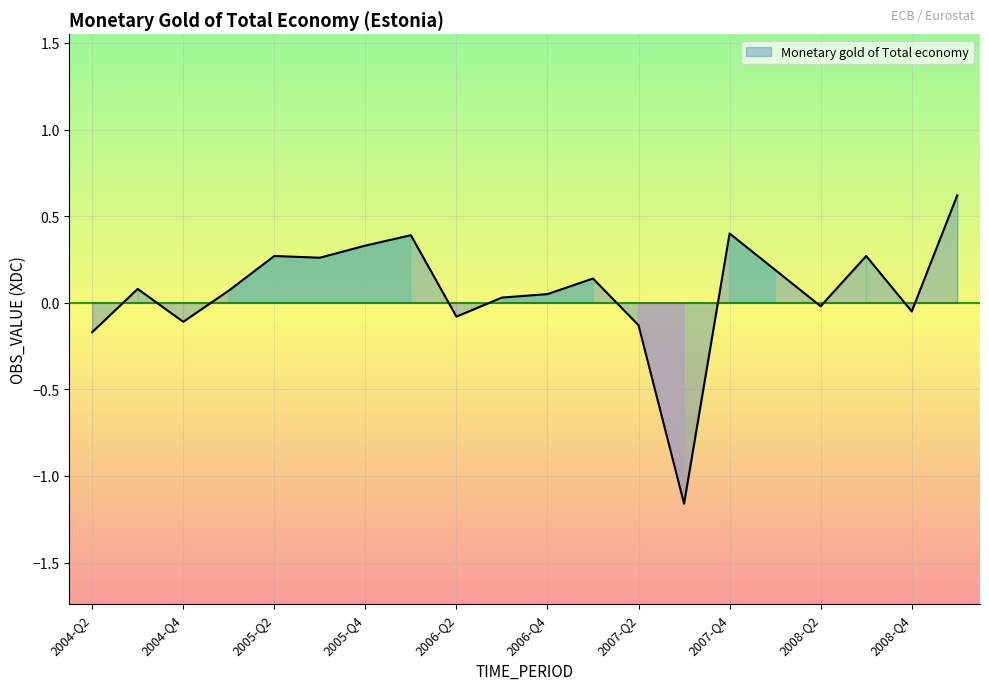

What is the difference between the maximum and minimum values?

1.8